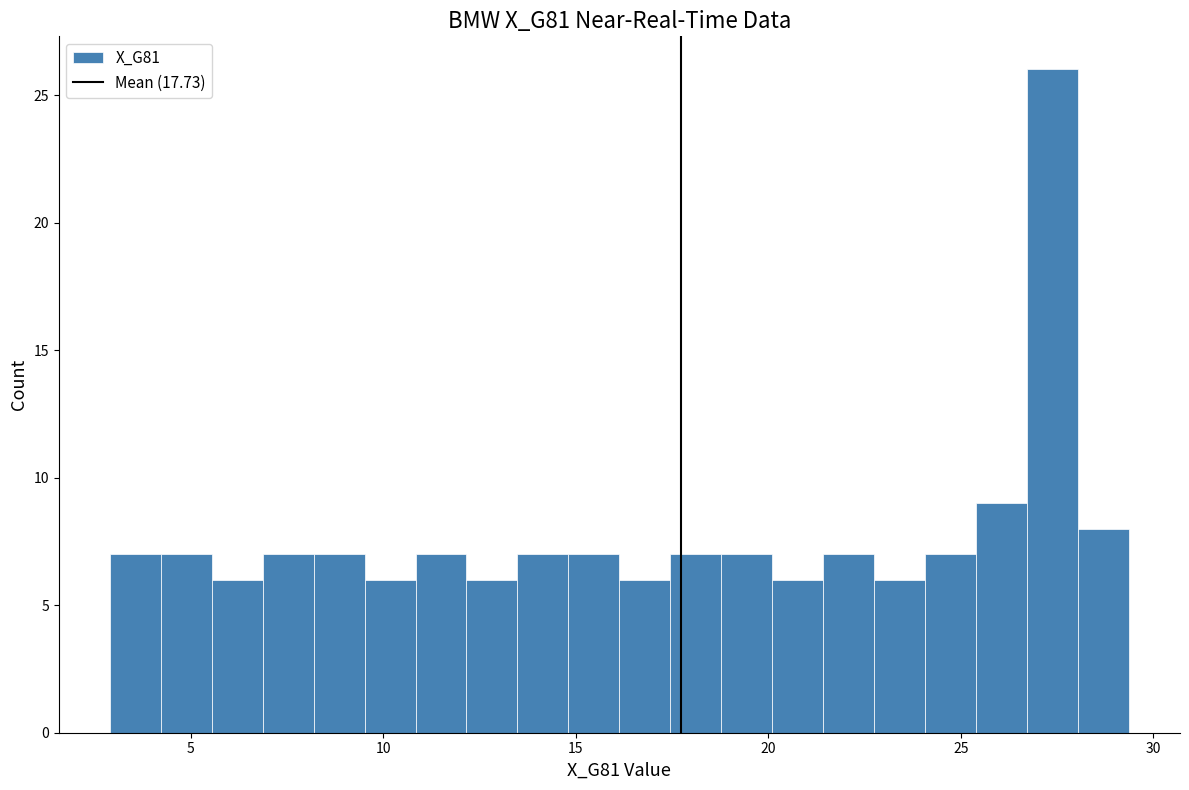

Around what value on the x-axis is the tallest bar? Give the approximate position of its centre, as read against the axis.

27.5